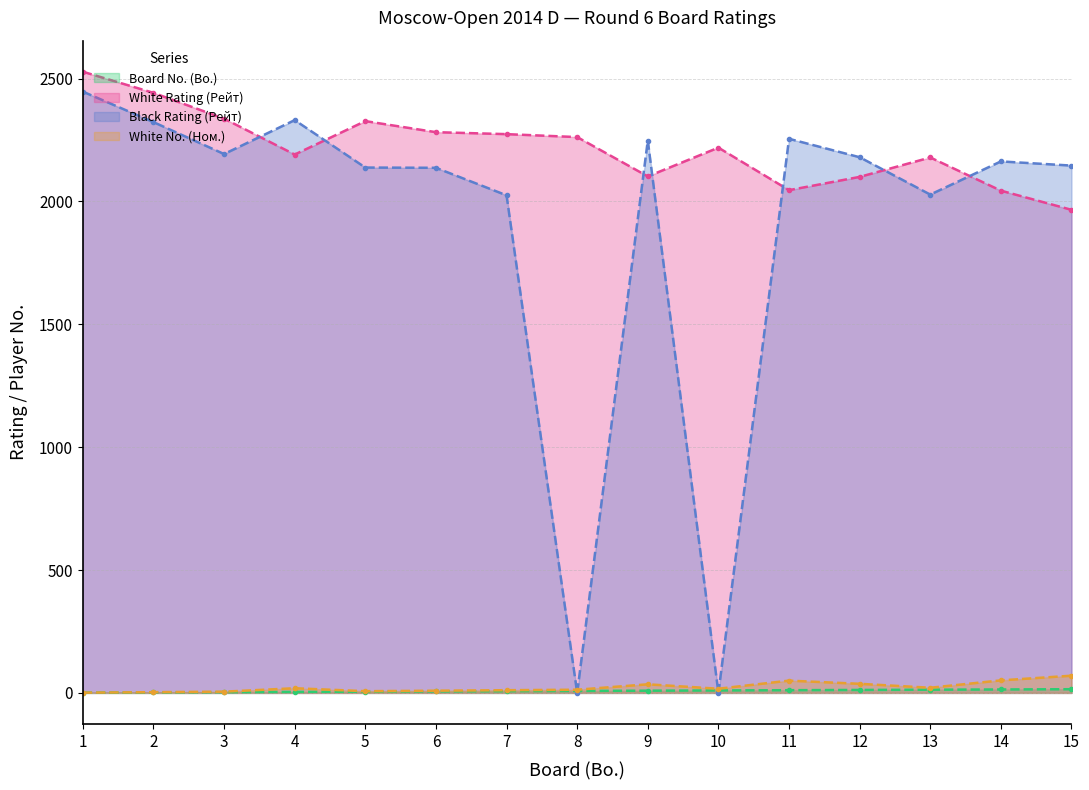

True or false: White Rating (Рейт) has a value of 3575 at 13.

False